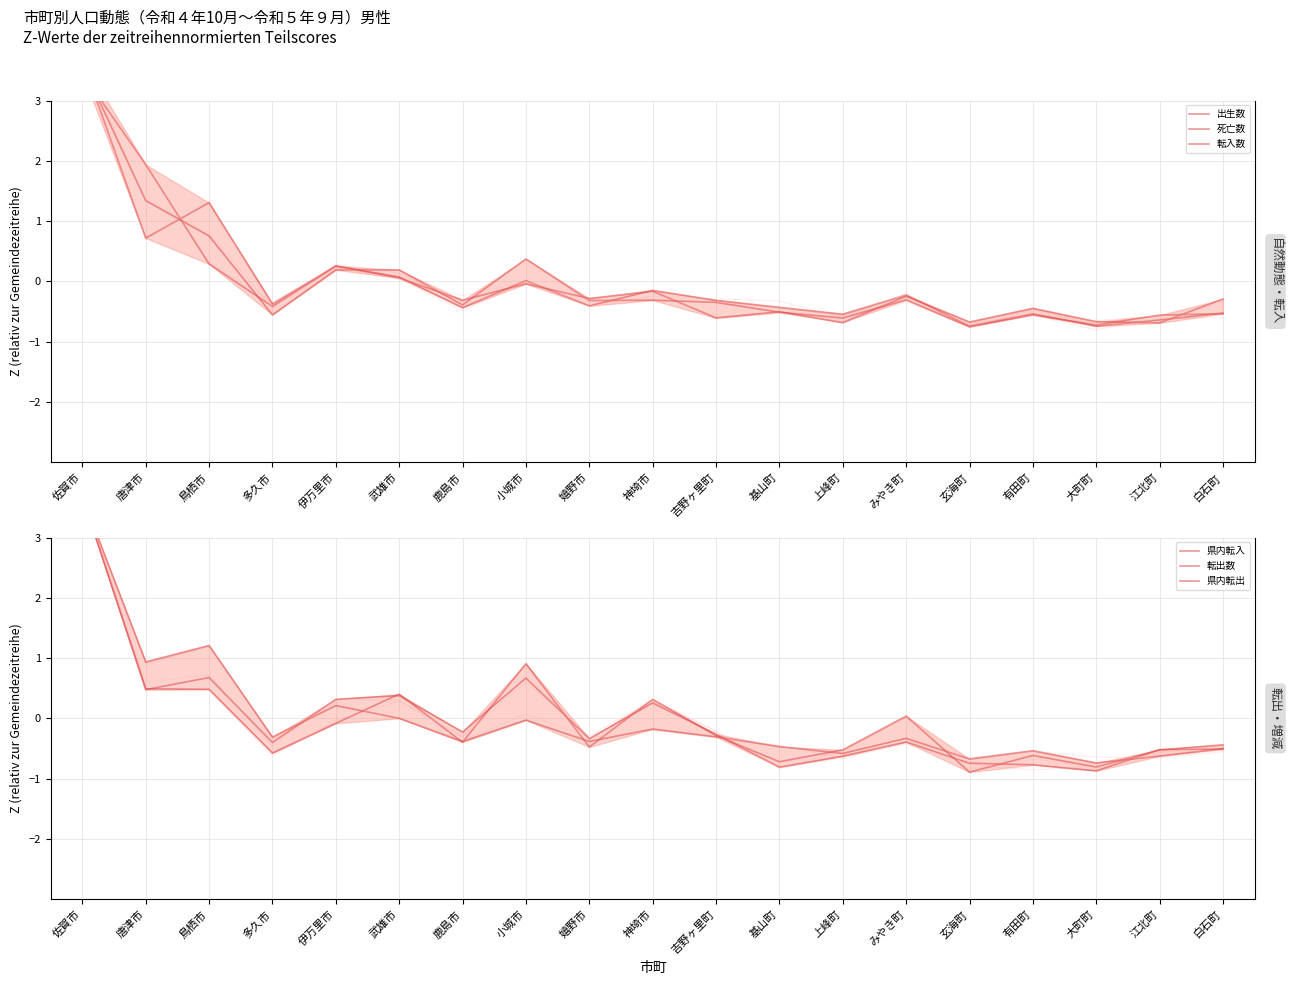

True or false: 県内転入 has more than 2 interior local peaks.

True